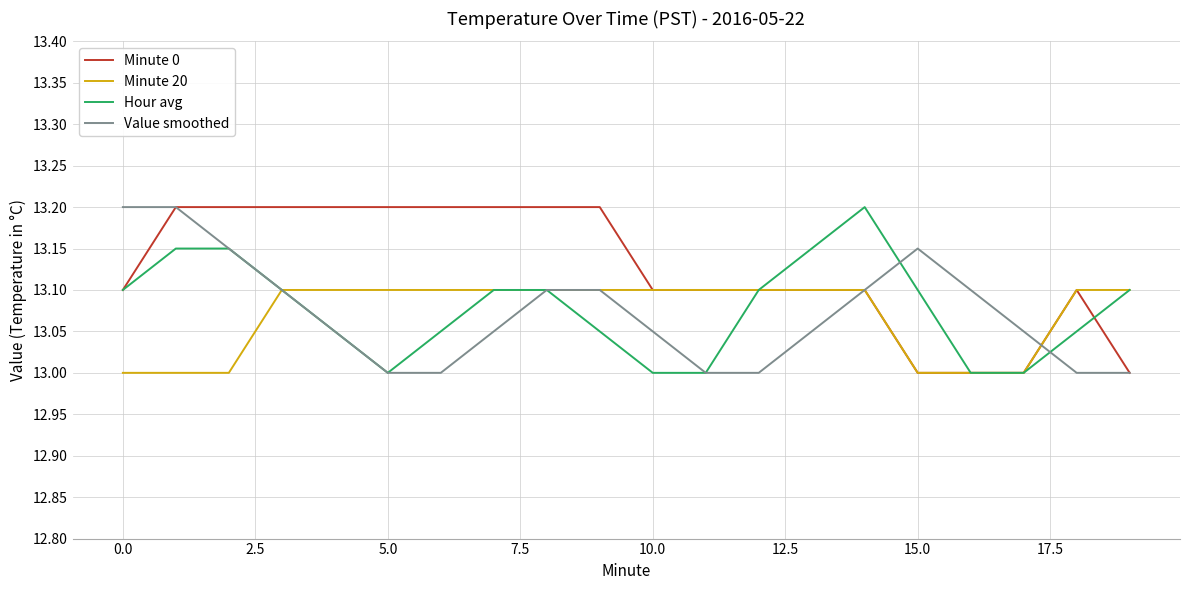

Which series has the largest total across all categories?

Minute 0